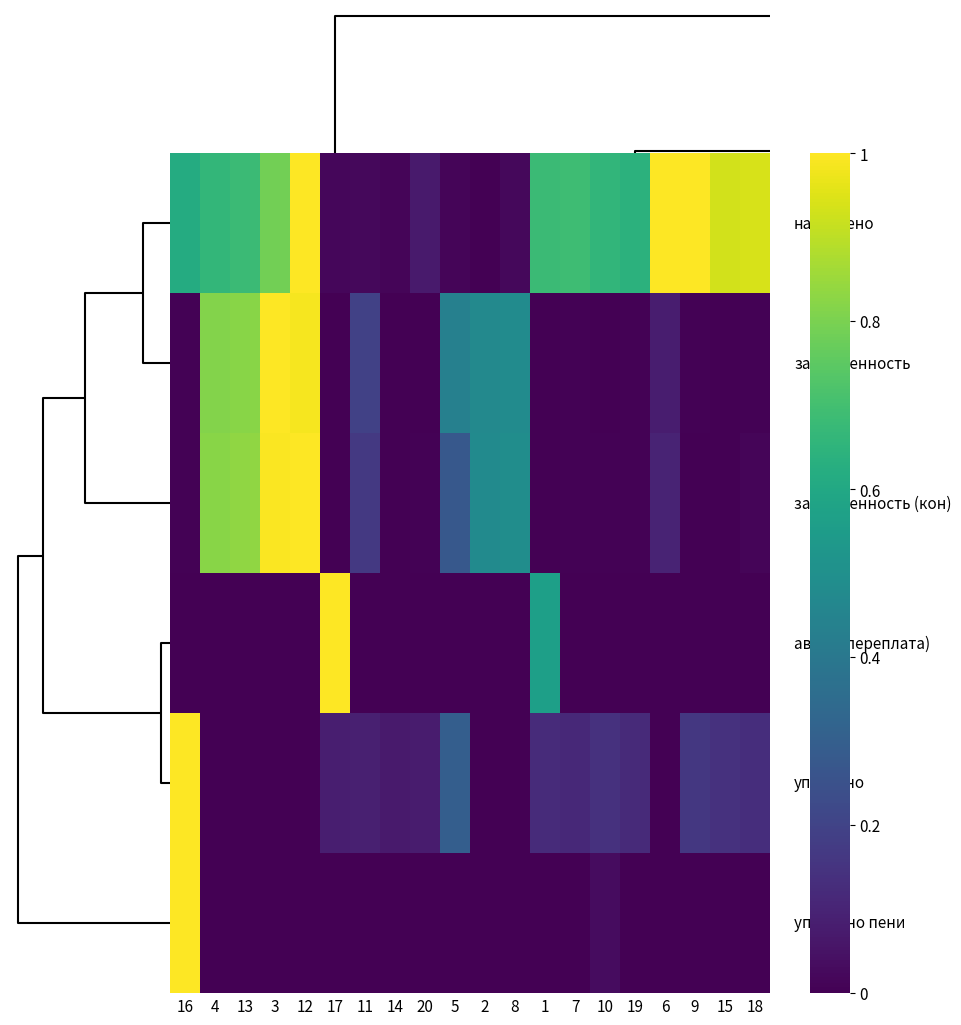

Between 3 and 7, which is larger?

3